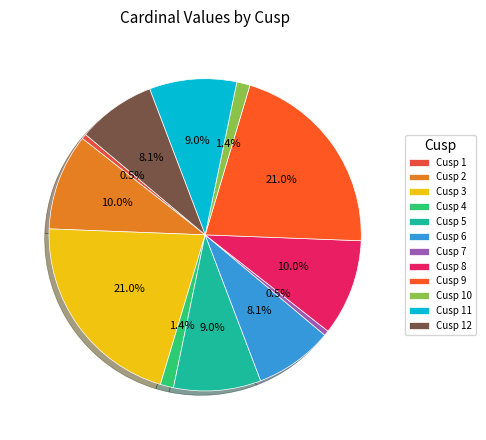

How many slices are in this pie chart?

12